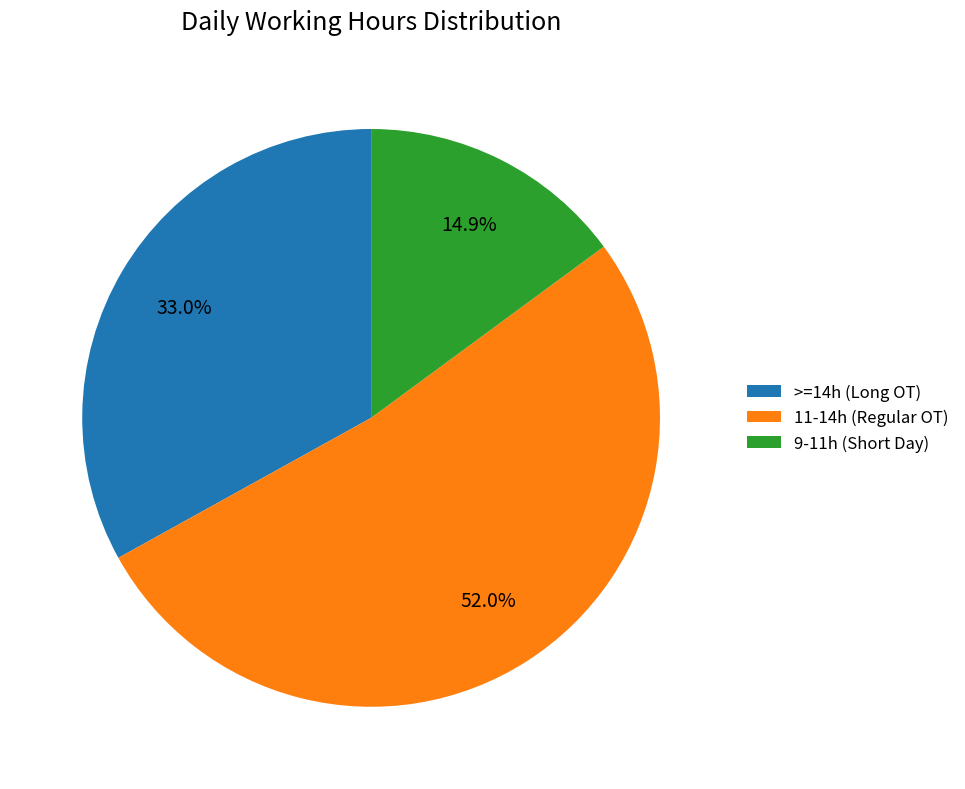

Does any single category account for the majority?

Yes